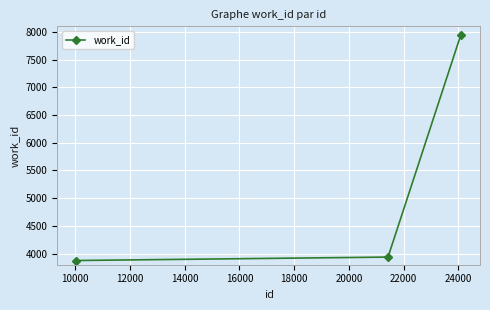

What is the sum of all values?

15759